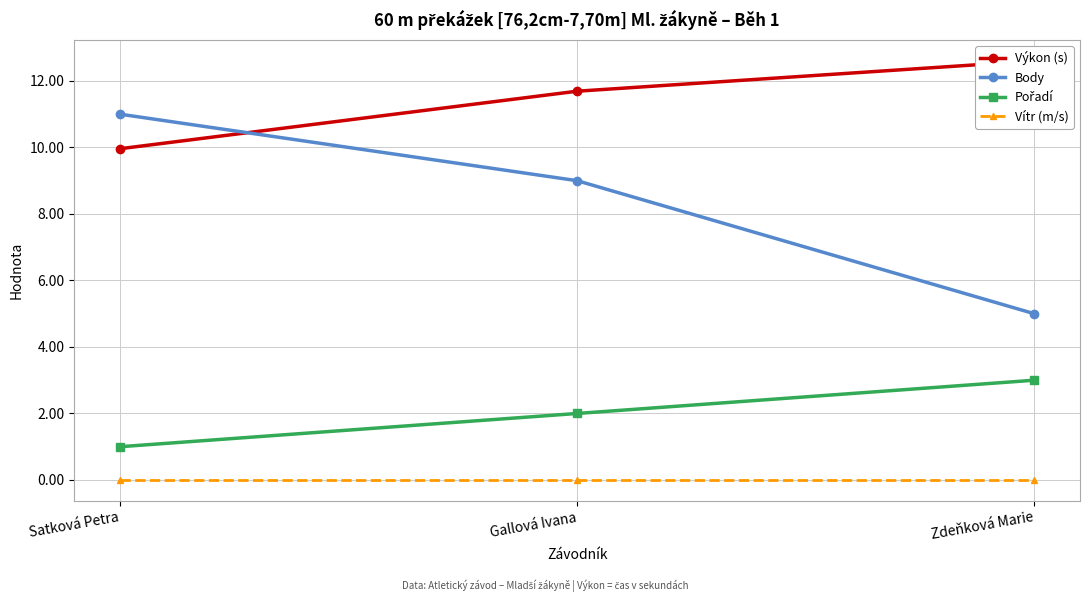

What is the minimum value for Pořadí?

1.0